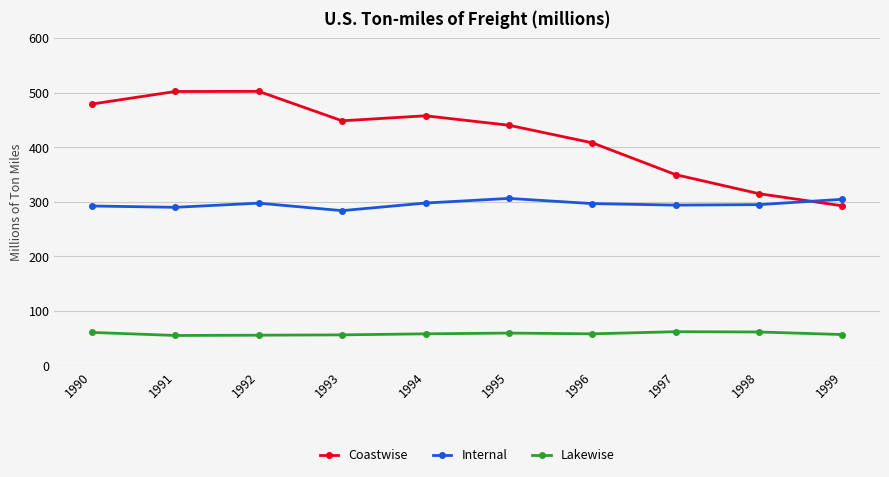

True or false: Coastwise and Lakewise cross at least once.

False